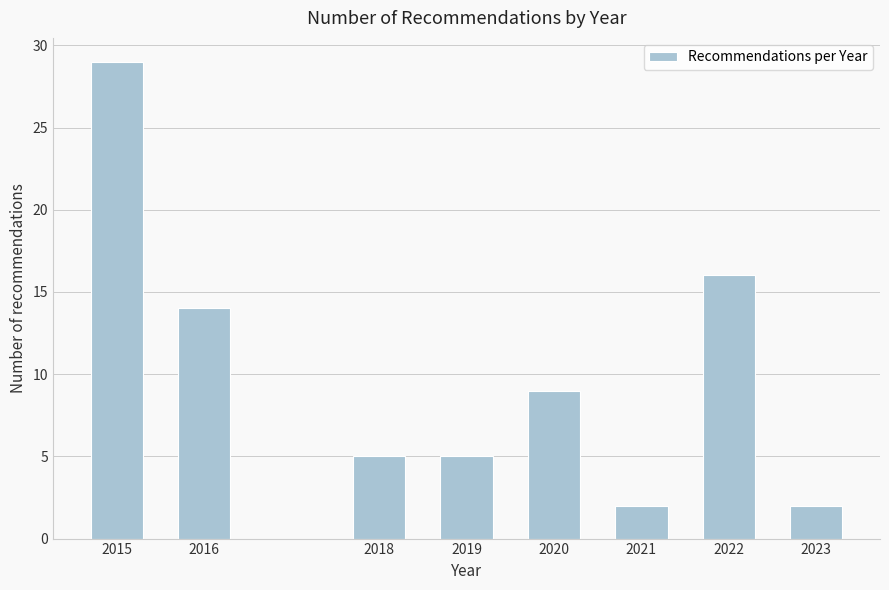

Reading left to right, what are all the values shown in this chart?

2015=29	2016=14	2018=5	2019=5	2020=9	2021=2	2022=16	2023=2